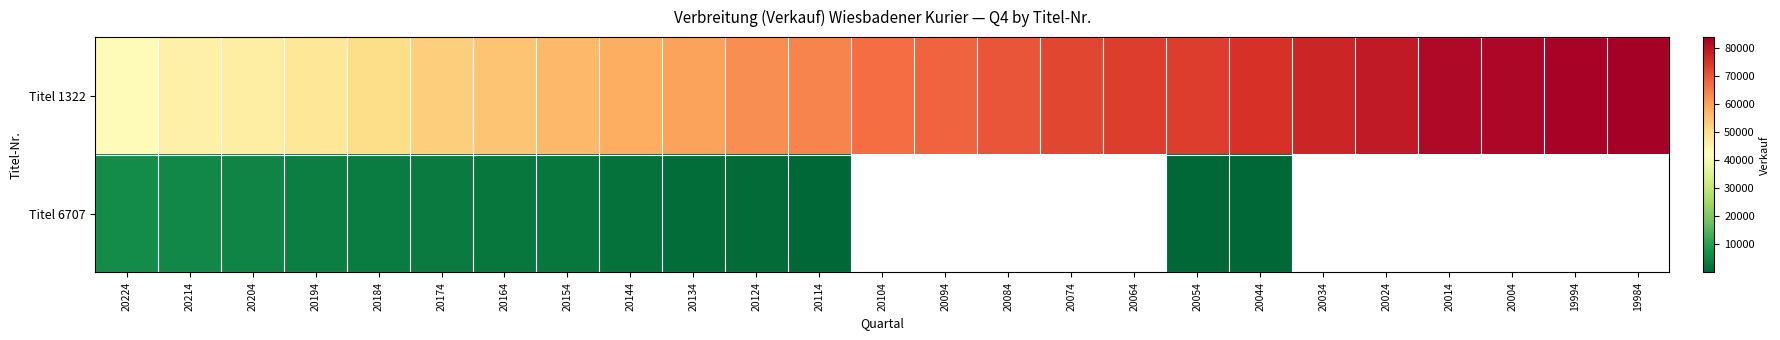

Is the value of Titel 6707 at 20064 greater than the value of Titel 1322 at 20014?

No